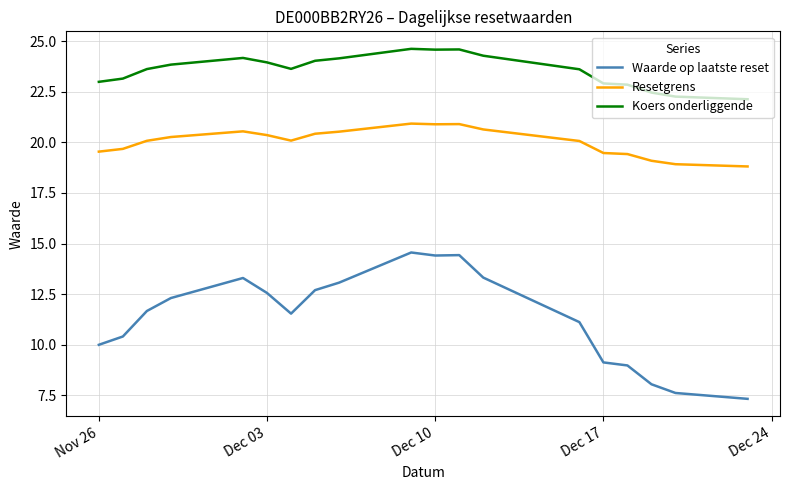

True or false: Resetgrens and Waarde op laatste reset cross at least once.

False